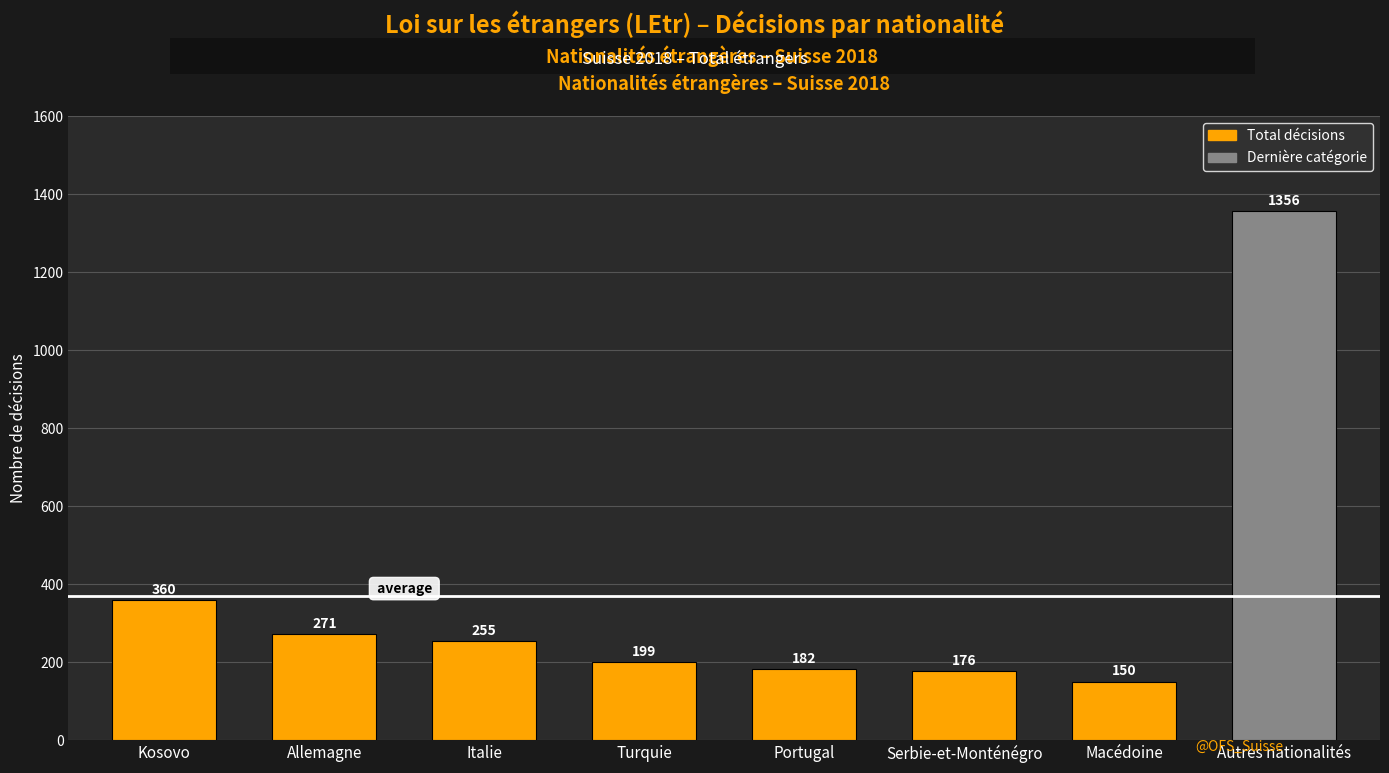

What is the change in value from Allemagne to Serbie-et-Monténégro?

-95